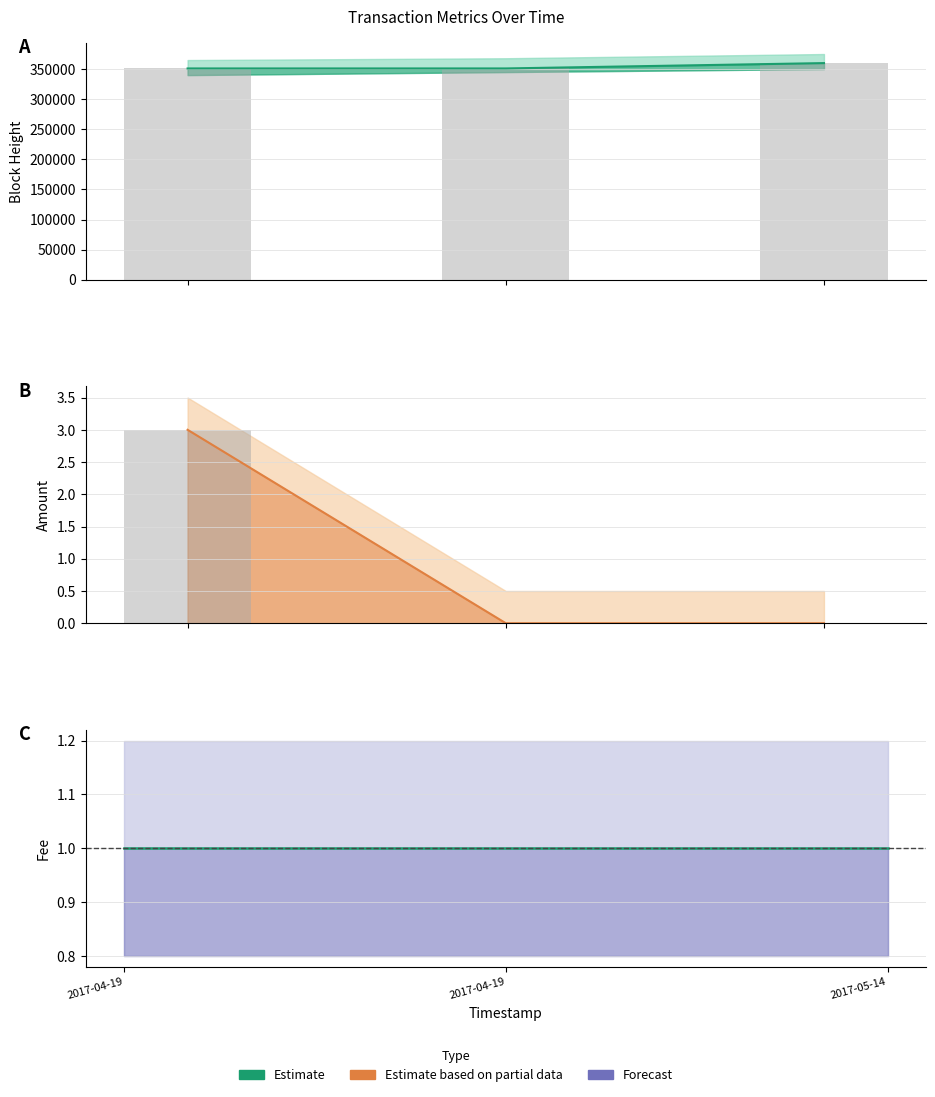

True or false: the data shows 0 at 2017-04-19 20:00:35.

True